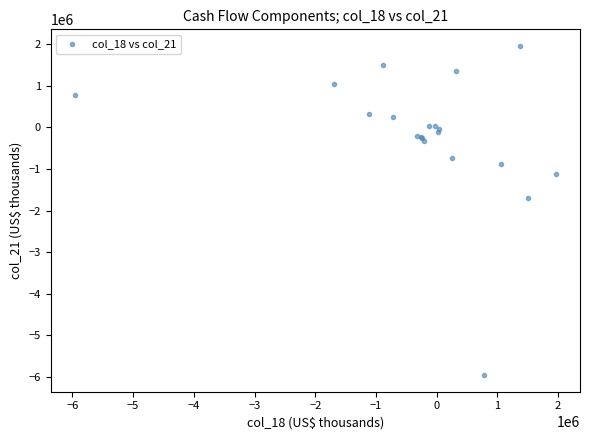

What Y value in the scatter plot is closest to -1999050?

-1692900